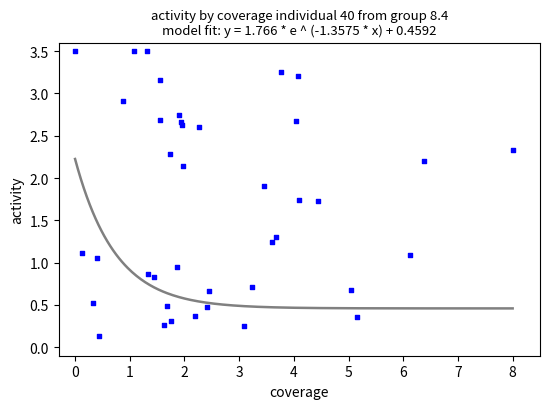

What is the range of X values (max minus min)?

8.0